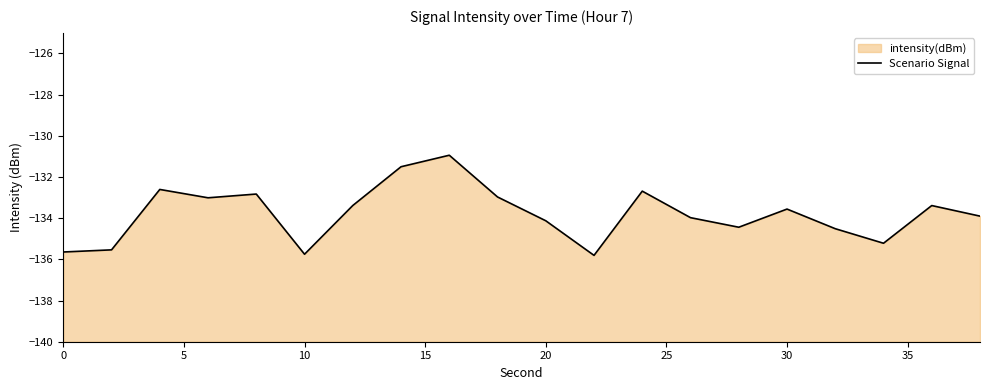

How many values exceed -133?

6